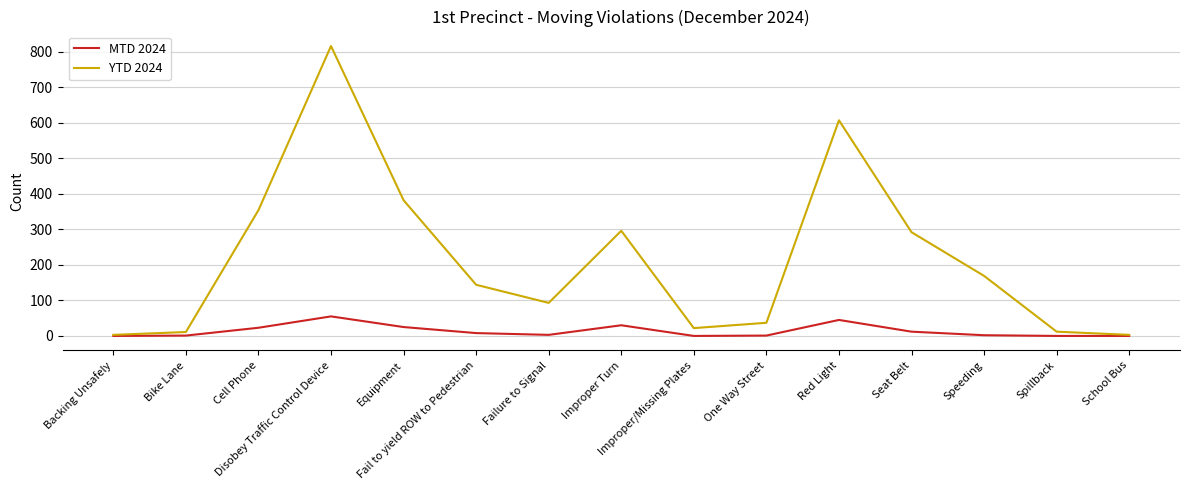

Which series has the largest total across all categories?

YTD 2024